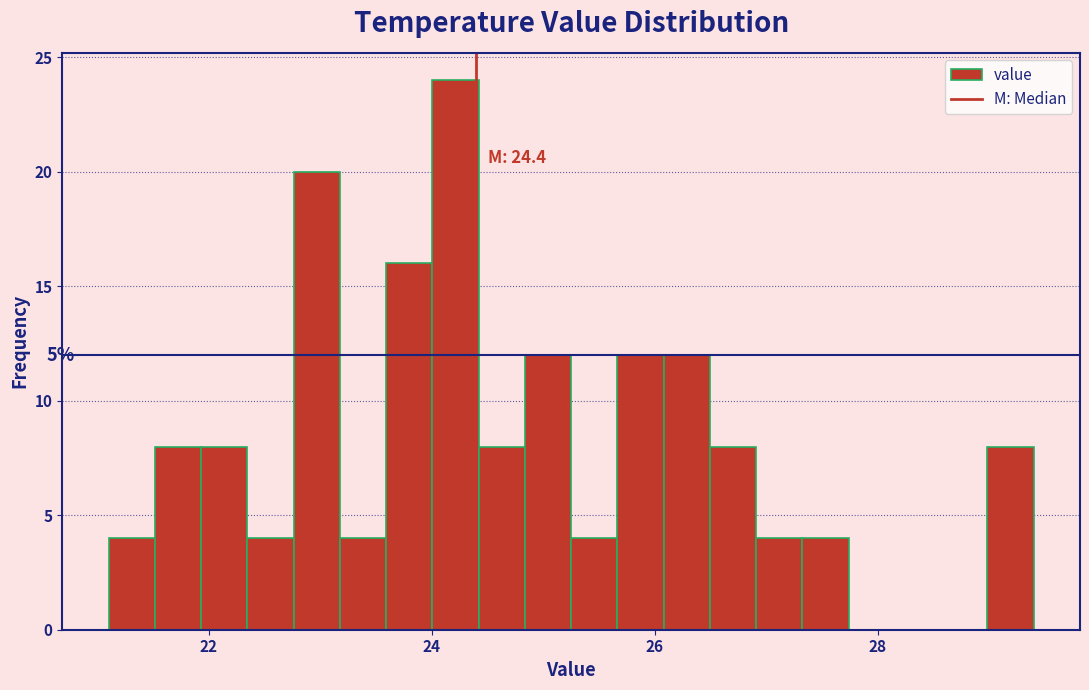

Read against the x-axis, roughly where is the centre of the tallest bar?

24.2